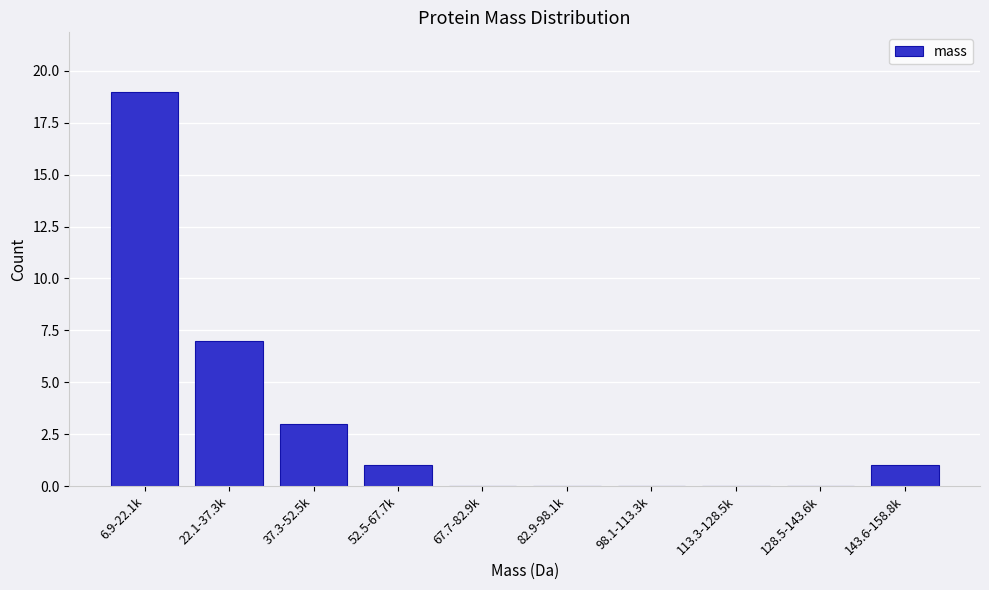

Reading left to right, extract all data points from this chart.

6.9-22.1k=19	22.1-37.3k=7	37.3-52.5k=3	52.5-67.7k=1	67.7-82.9k=0	82.9-98.1k=0	98.1-113.3k=0	113.3-128.5k=0	128.5-143.6k=0	143.6-158.8k=1